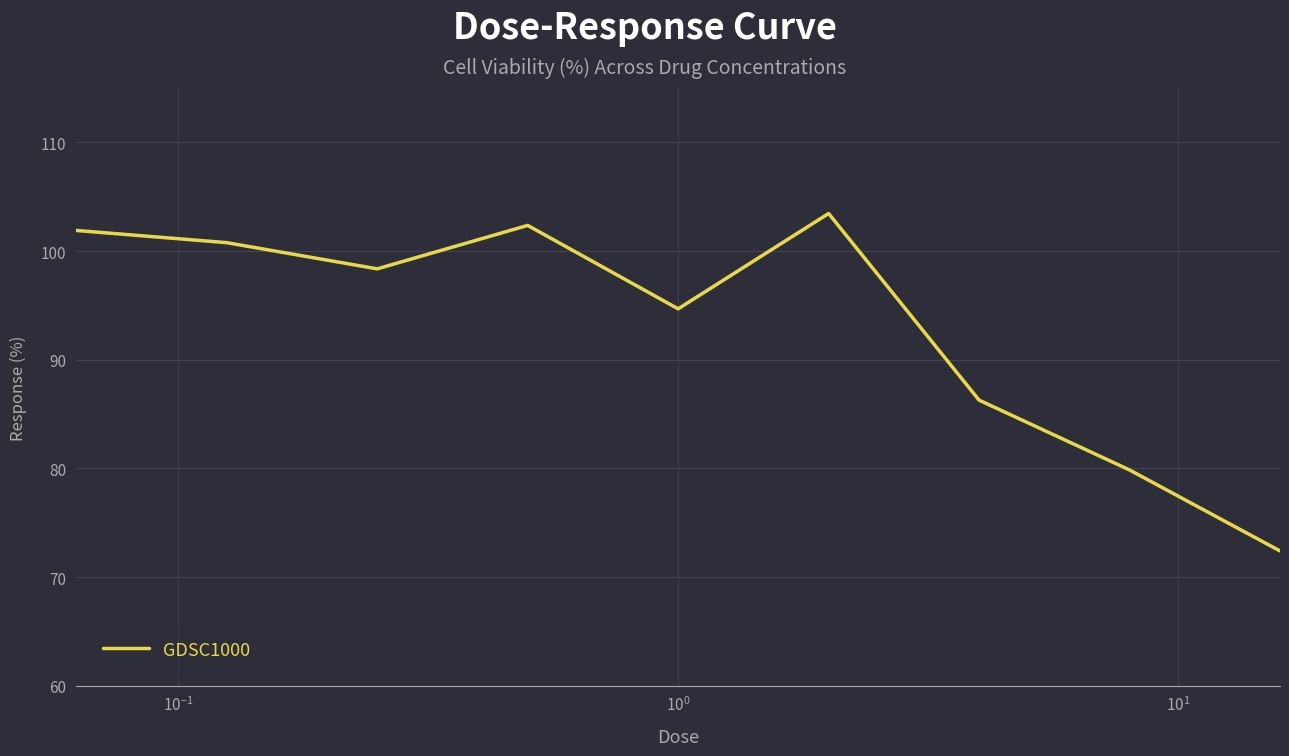

What is the difference between the maximum and minimum values?

31.1